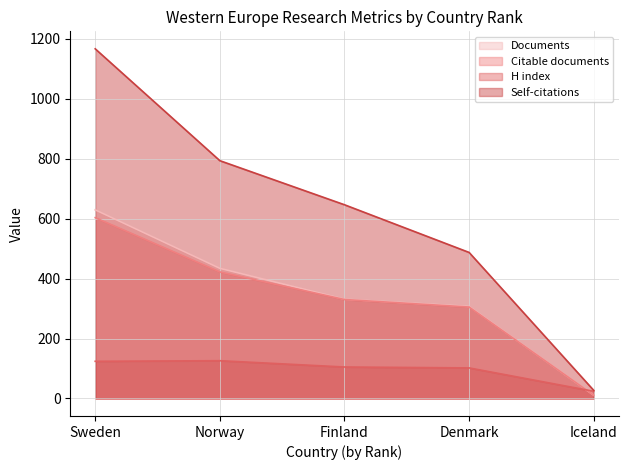

What is the total value across all series at Norway?

1775